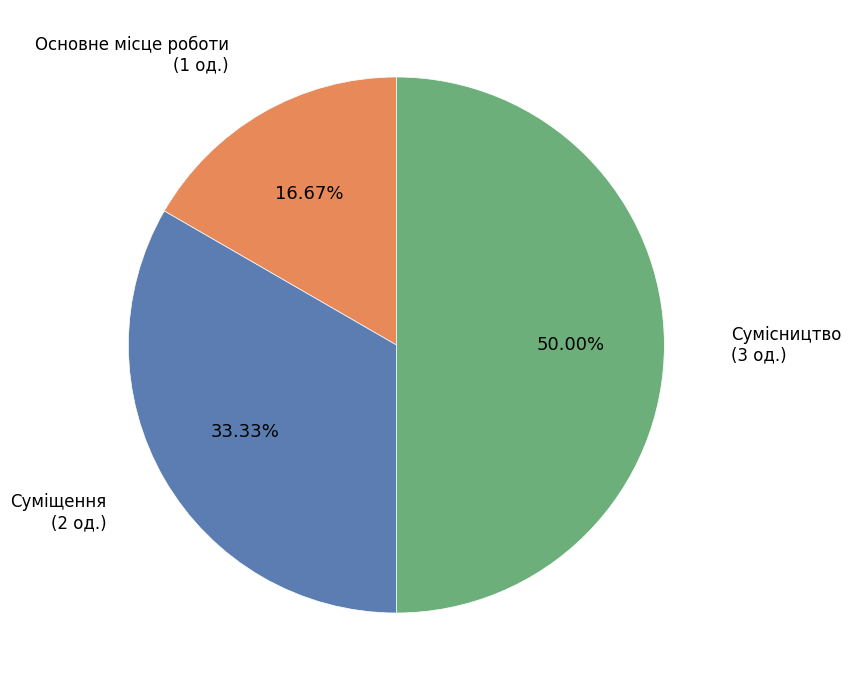

What is the ratio of the value at Сумісництво to the value at Суміщення?

1.5